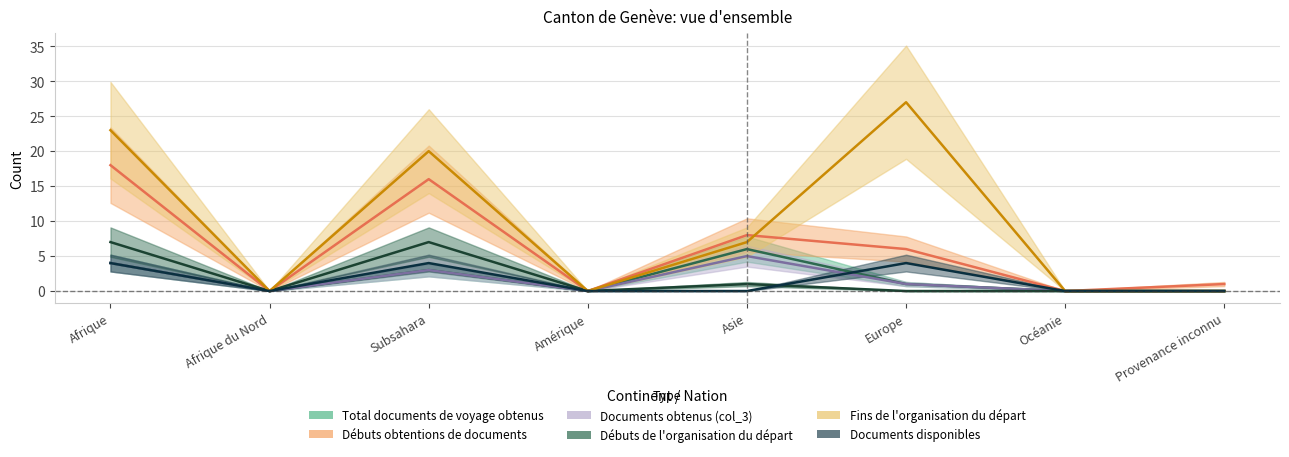

Where do Fins de l'organisation du départ and Débuts obtentions de documents first cross each other?

Asie and Europe